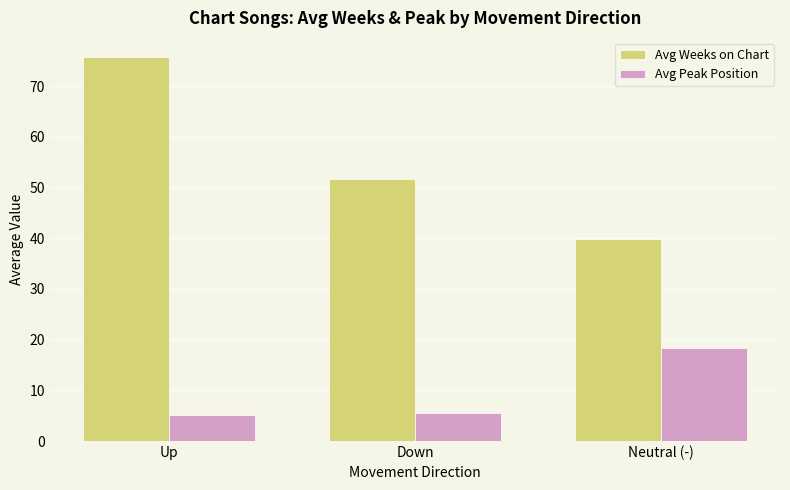

The value of Avg Weeks on Chart at Up is 43.4. True or false?

False